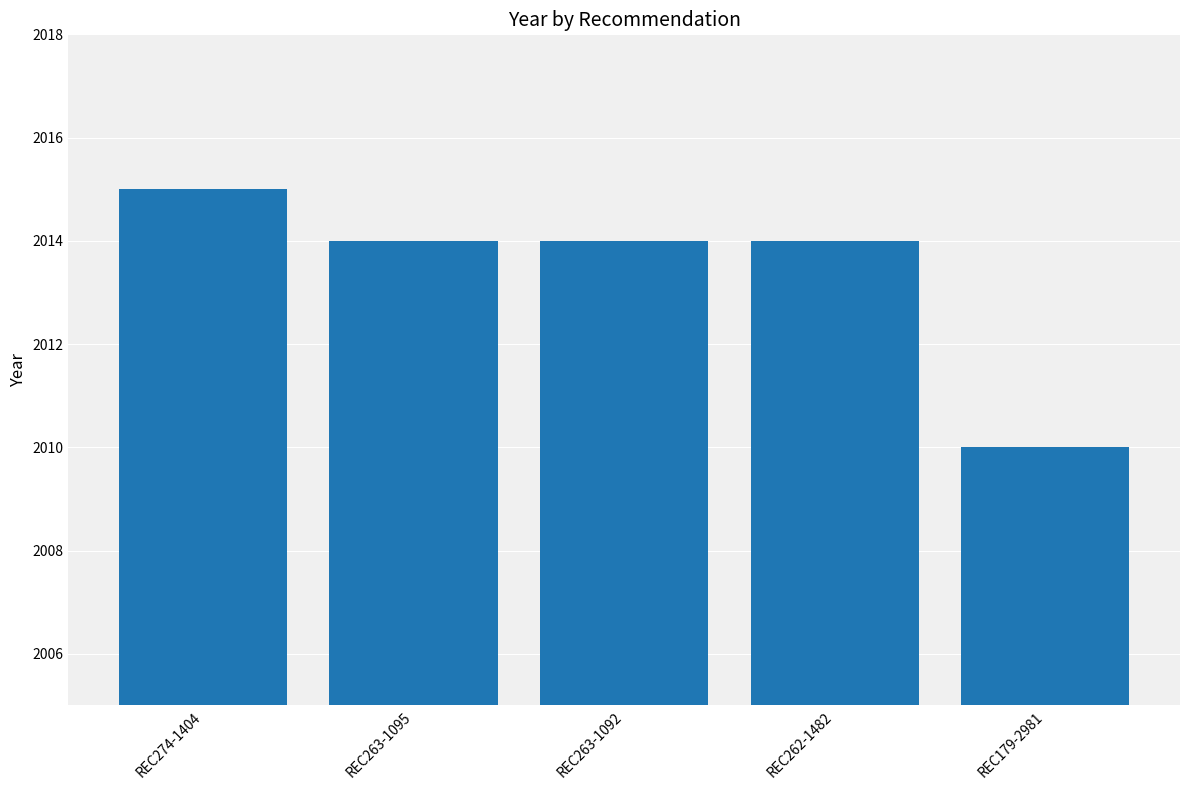

Approximately how many times larger is the value at REC263-1095 compared to REC179-2981?

1.0